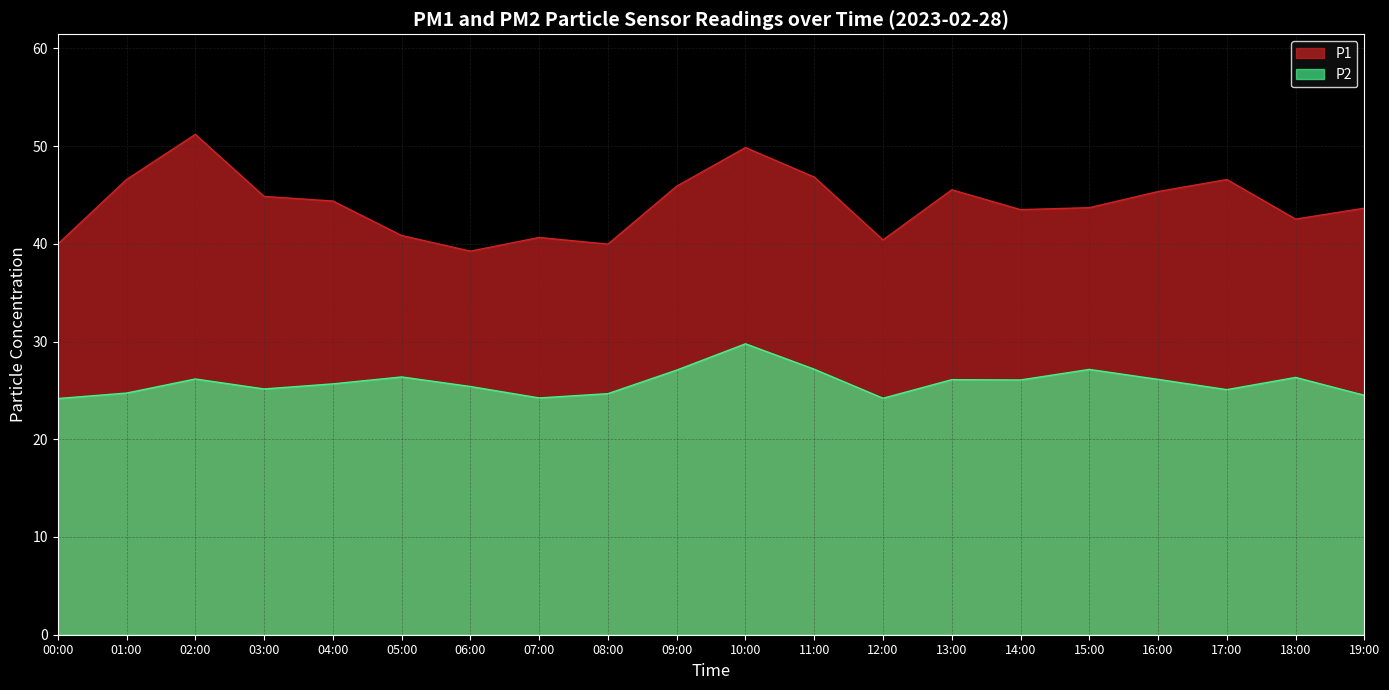

True or false: P1 has more than 1 interior local peaks.

True